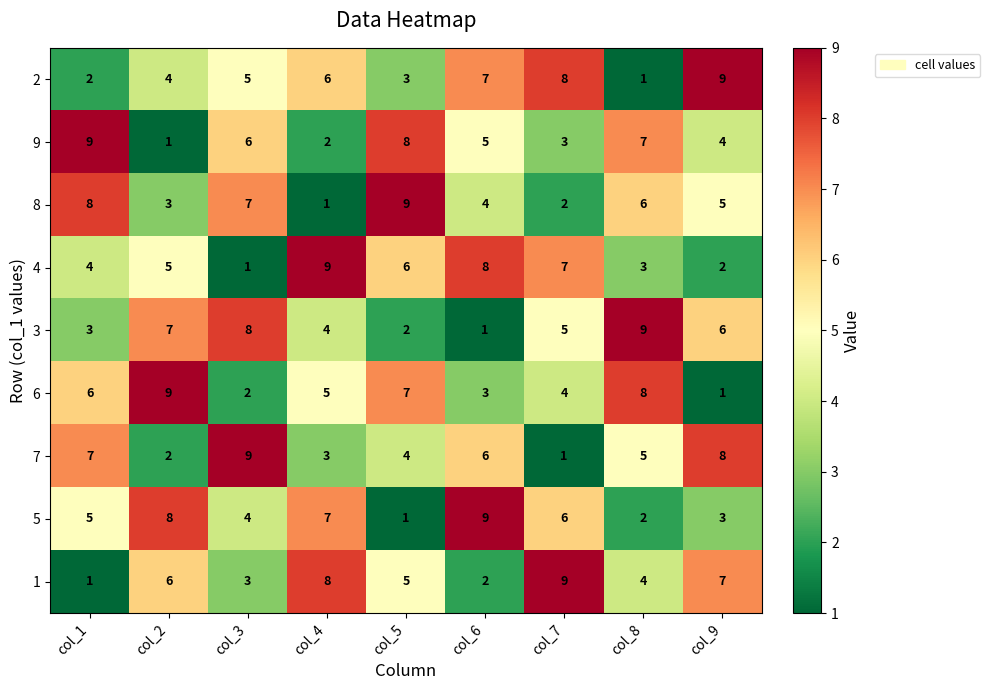

At which label does 3 first exceed 5?

col_2